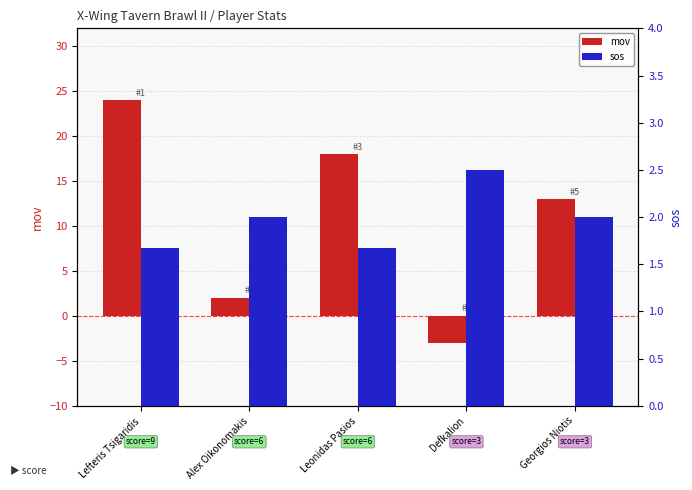

Which series has the largest range (max minus min)?

mov